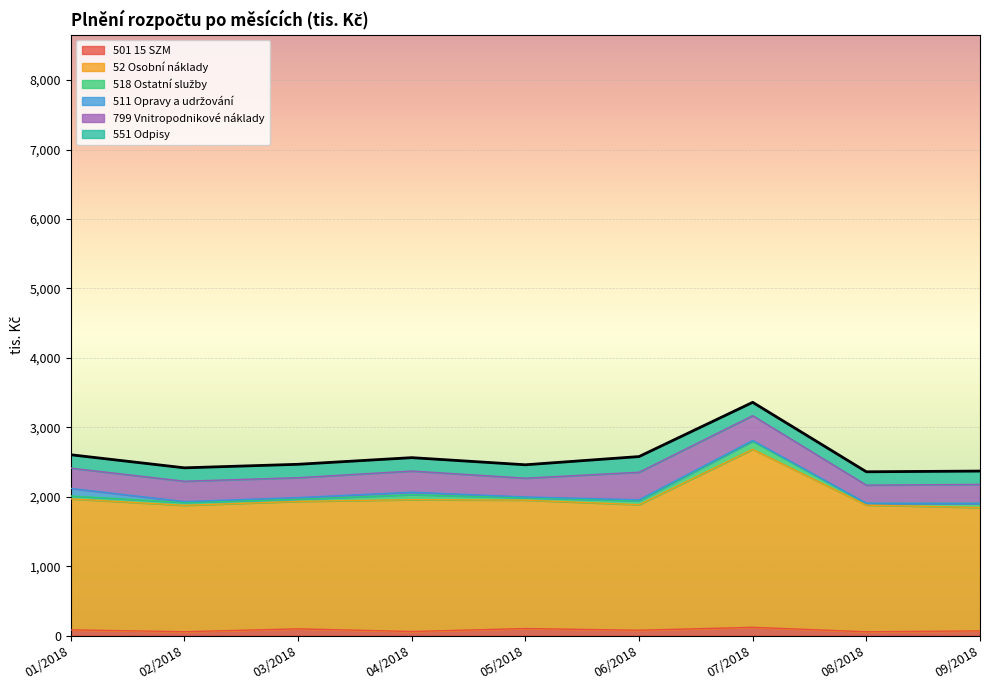

True or false: 799 Vnitropodnikové náklady has a value of 121.4 at 06/2018.

False